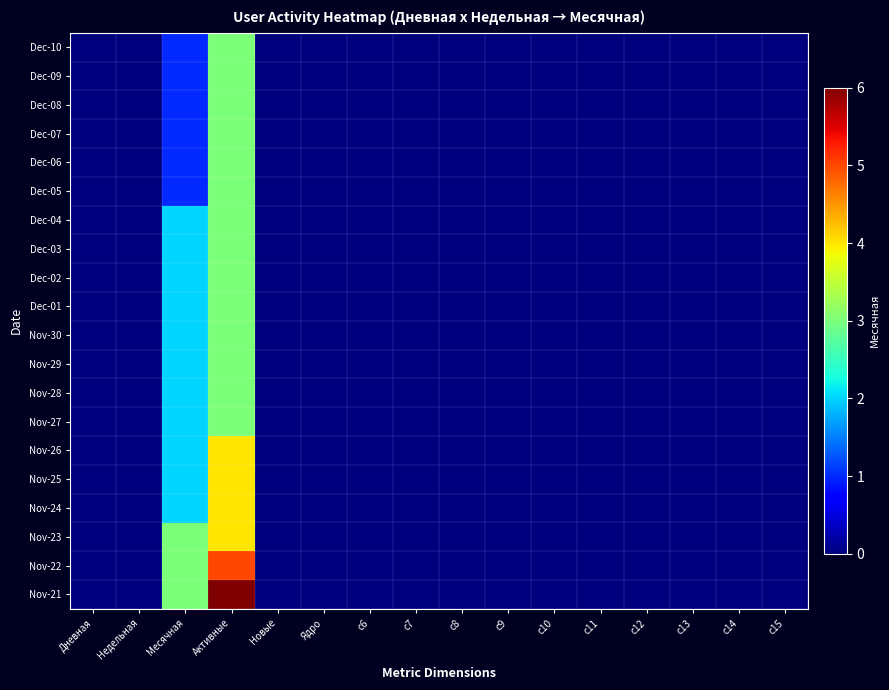

Count the number of categories in the chart.

16